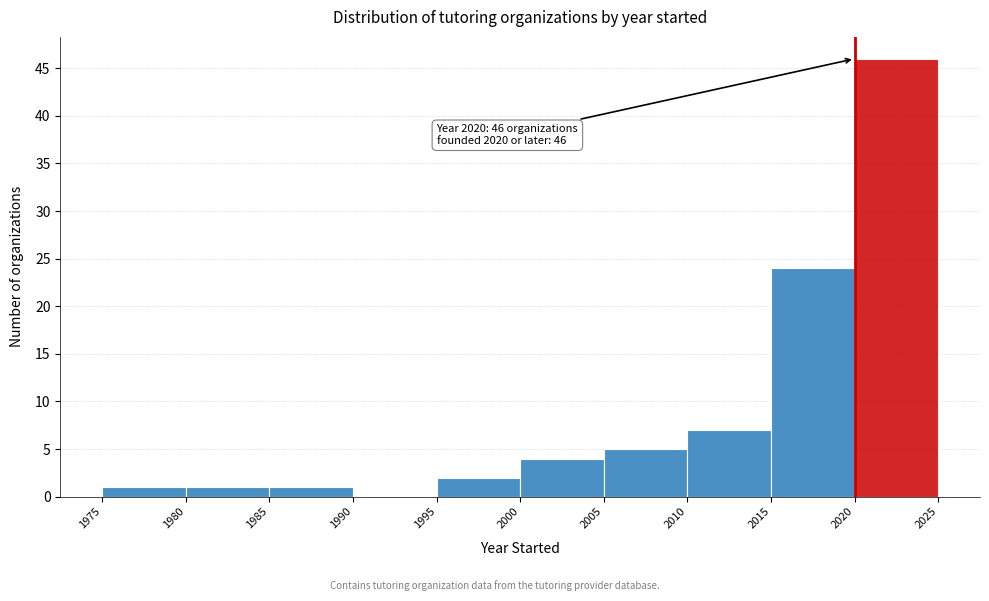

Over which range of the x-axis is the bar tallest?

2020 to 2025